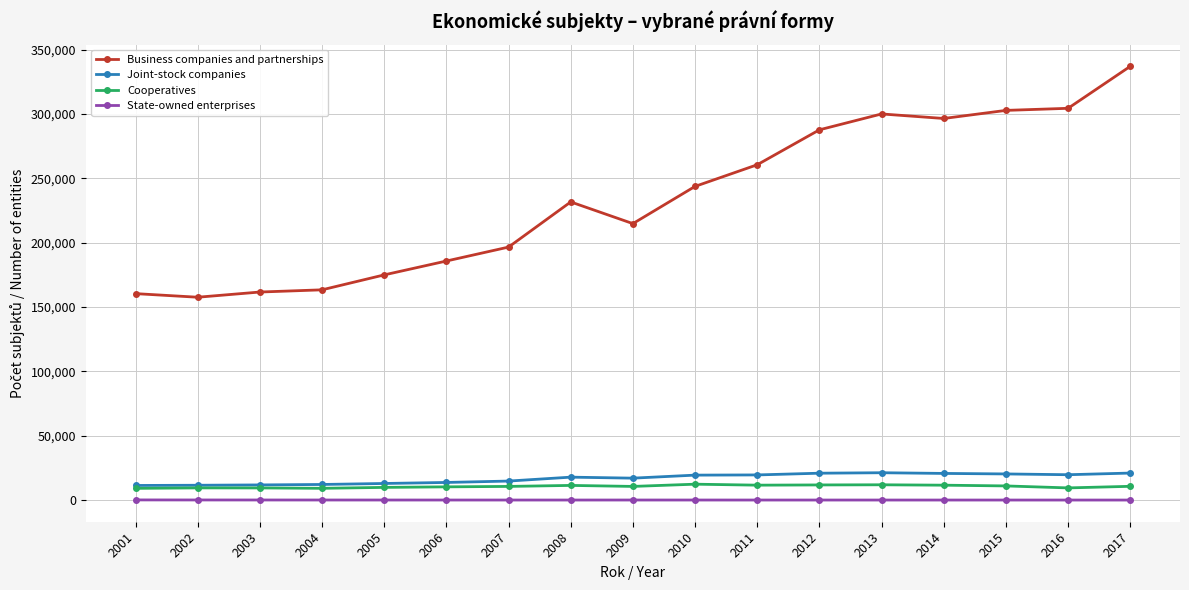

At which category is the sum across all series the highest?

2017